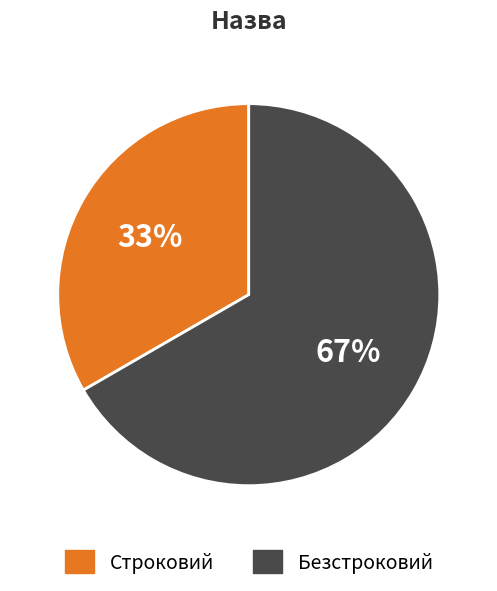

To the nearest percent, what is the average slice percentage?

50%